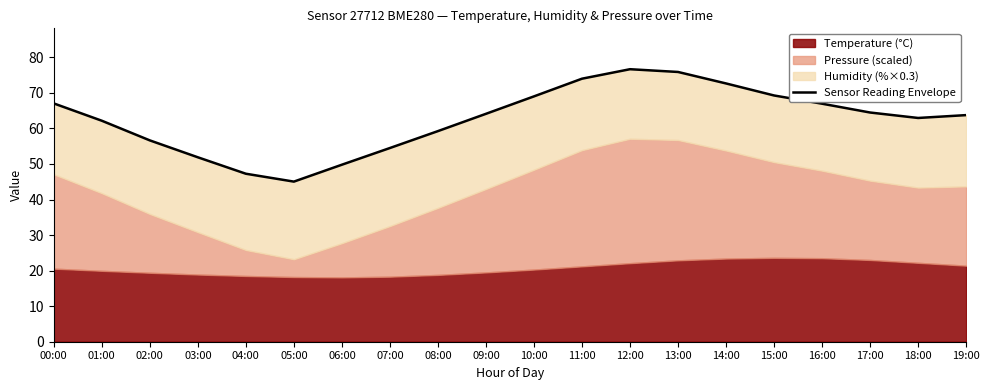

At which label is the value closest to 60?

08:00